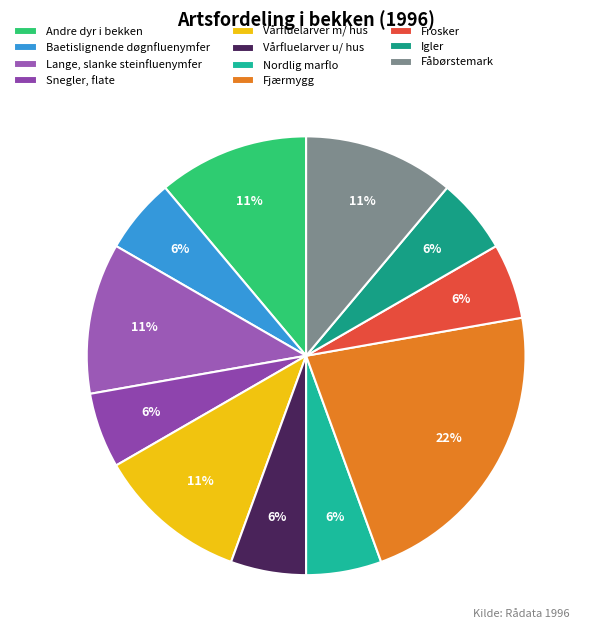

True or false: Igler accounts for 14% of the total.

False